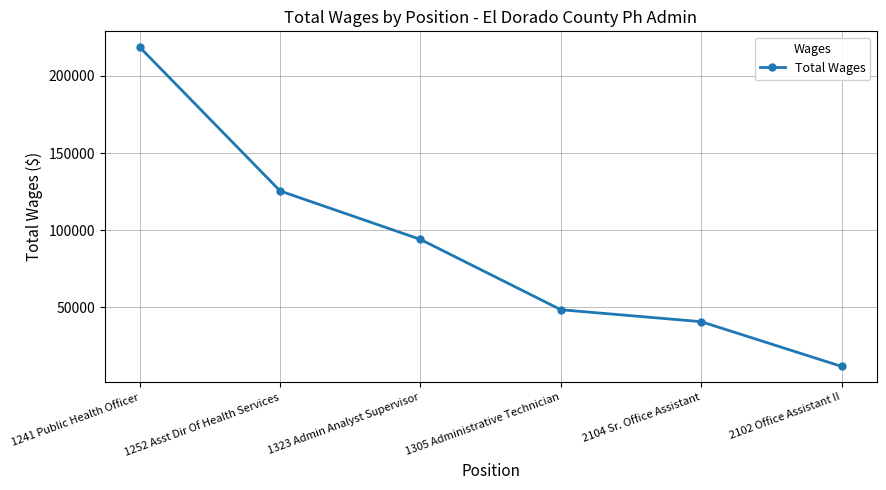

True or false: the data shows 24116 at 2104 Sr. Office Assistant.

False